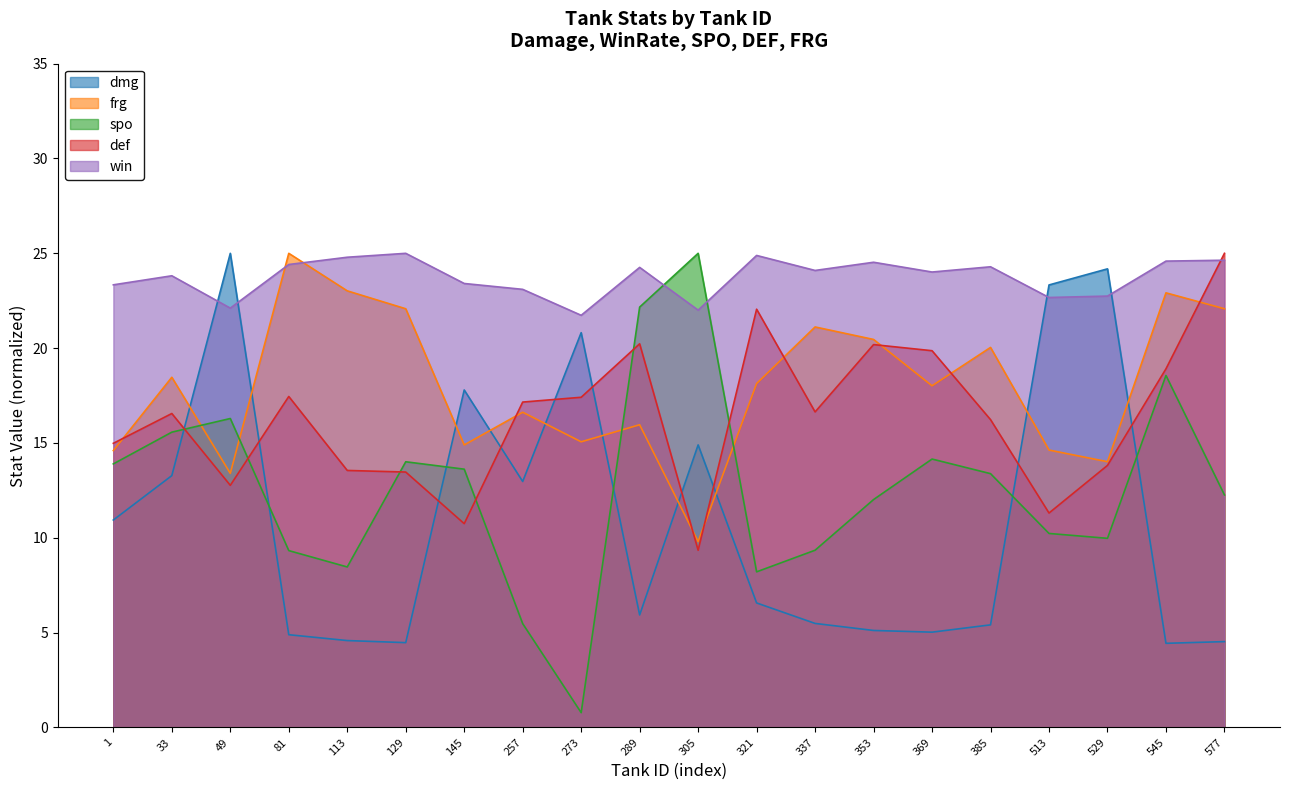

What is the spread (max minus min) of values at 577?

20.5